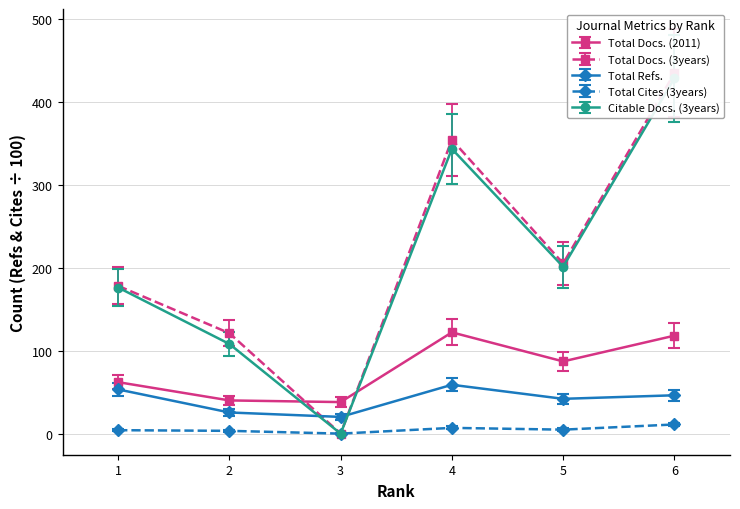

Where is Total Docs. (2011) nearest to the value 80?

5